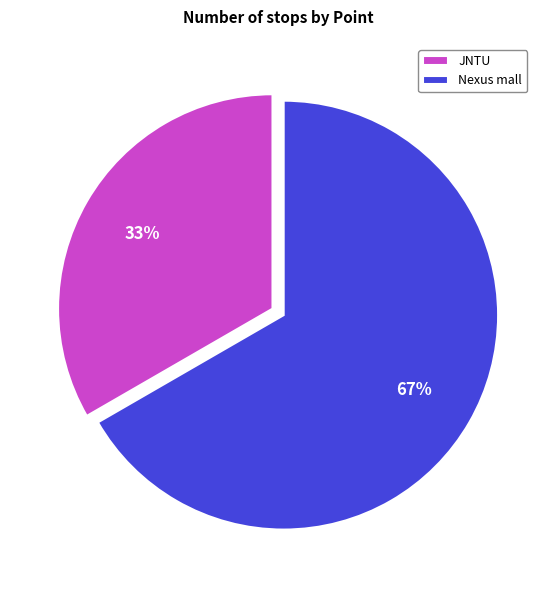

Which category has the smallest portion of the pie?

JNTU